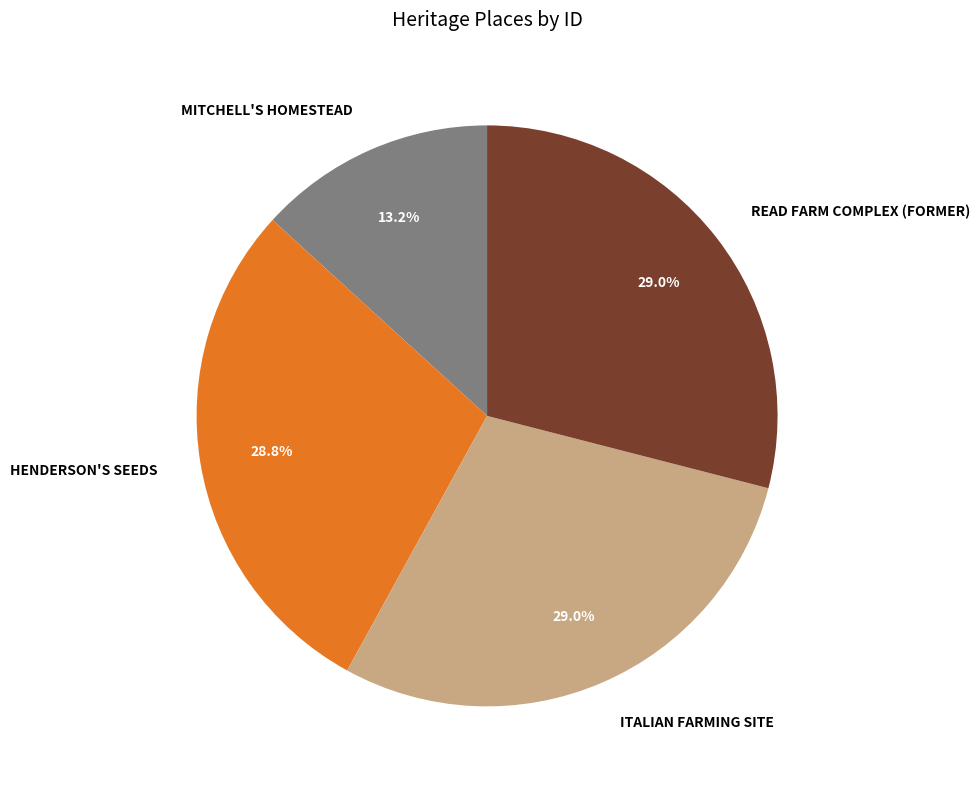

What percentage is the ITALIAN FARMING SITE slice, to the nearest percent?

29%